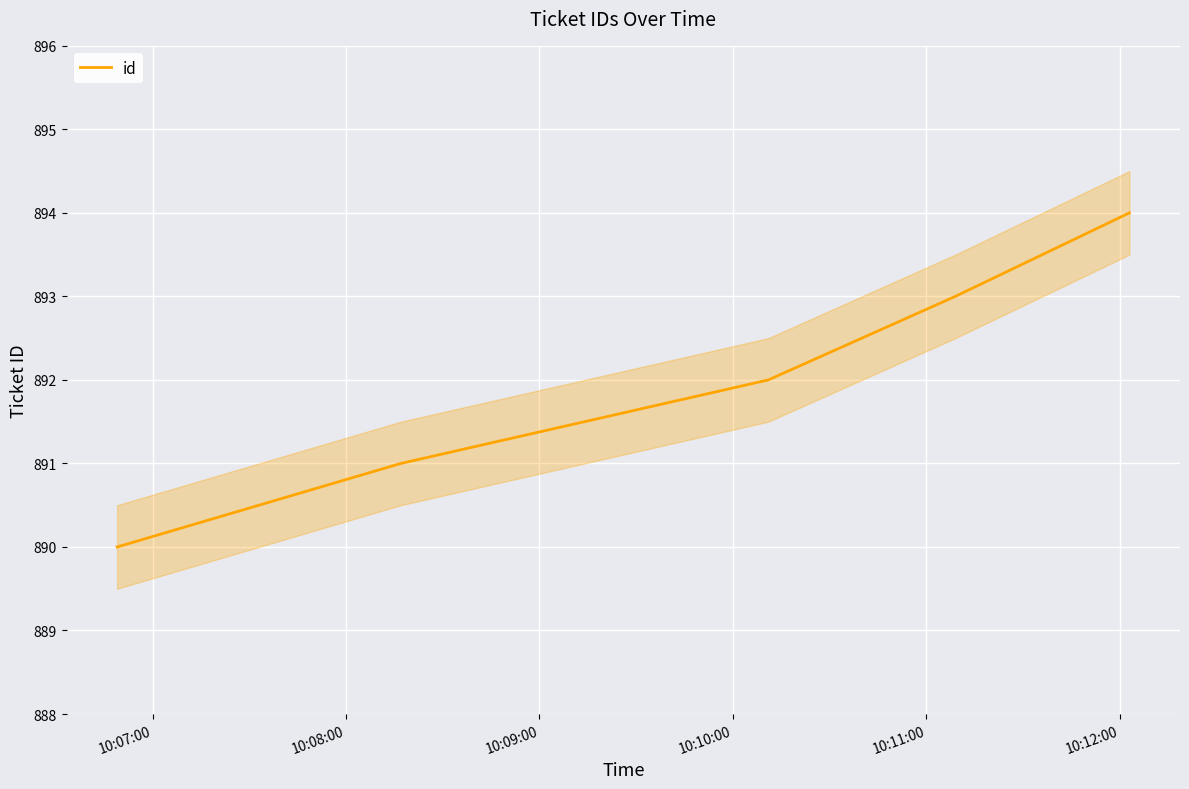

What is the lowest value of the id series?

890